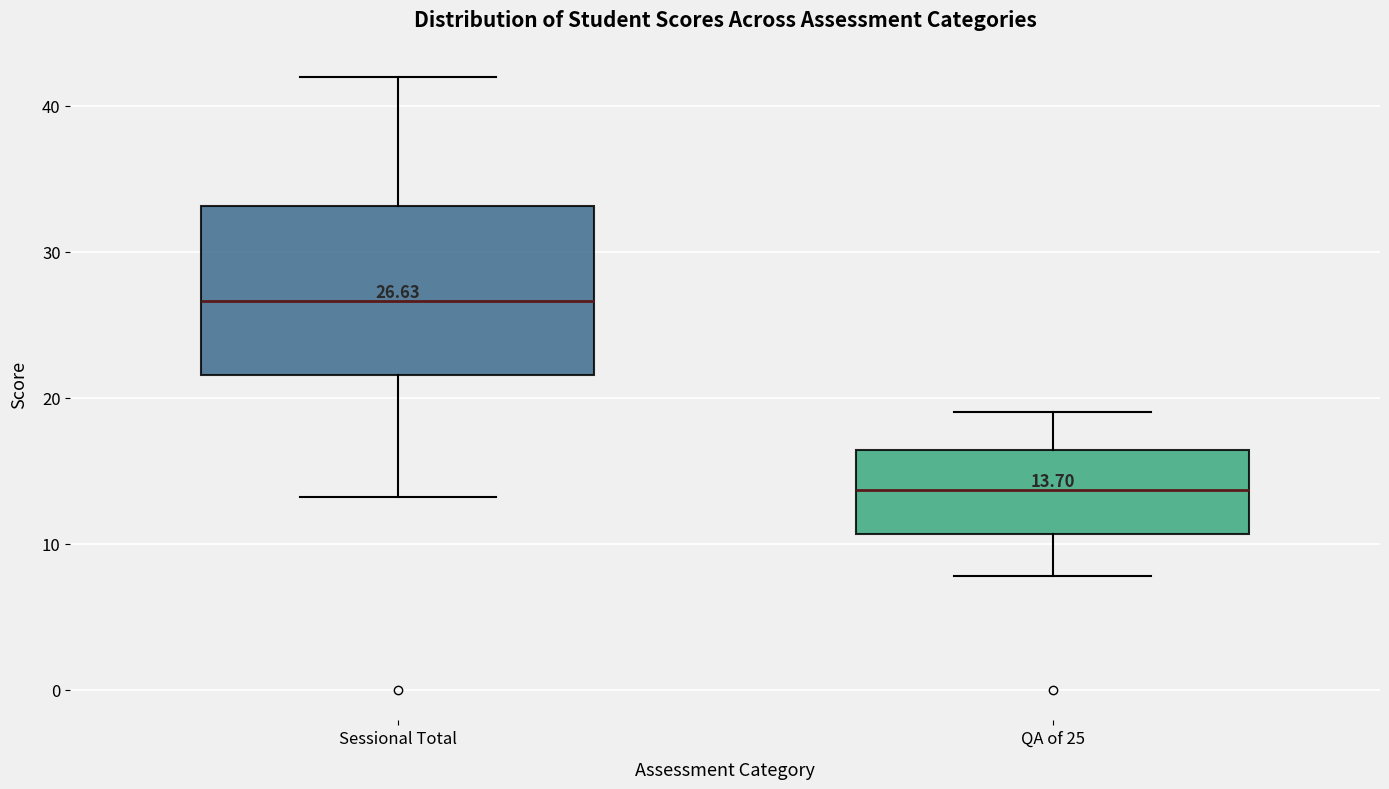

Comparing the boxes themselves (not the whiskers), which one is the tallest?

Sessional Total